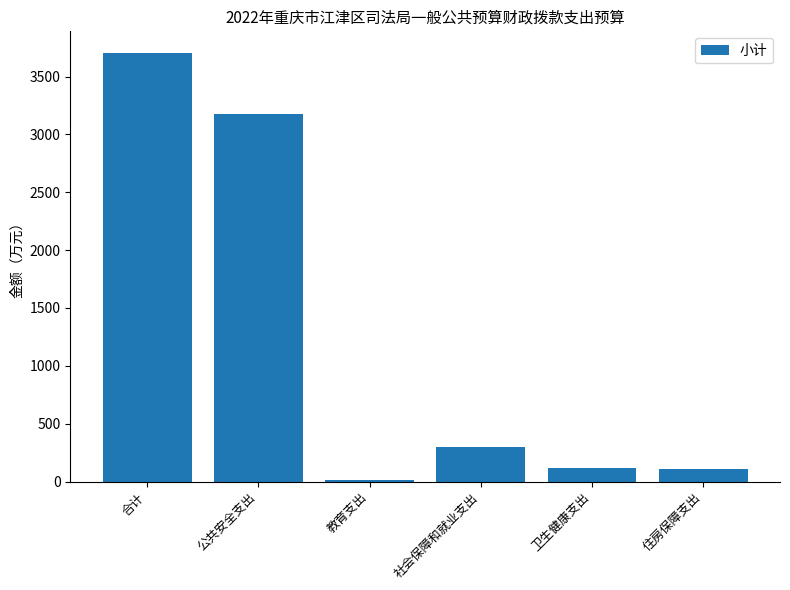

Which category has the highest value across all series?

合计